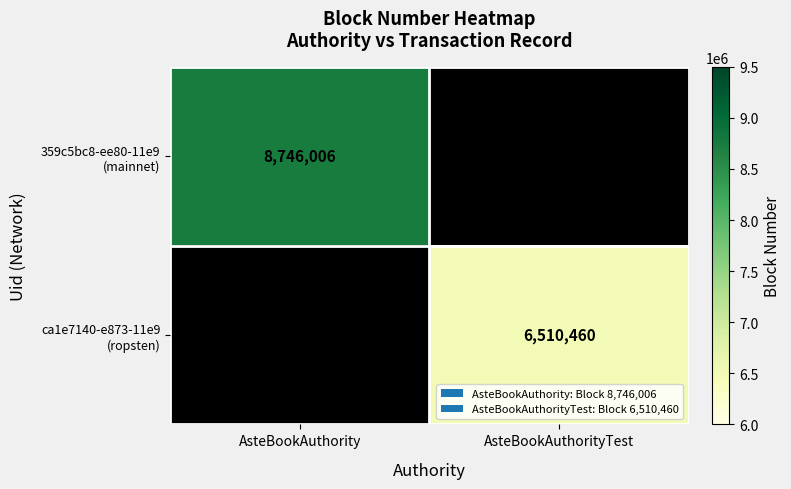

The value of ca1e7140-e873-11e9 (ropsten) at AsteBookAuthorityTest is 6510460.0. True or false?

True